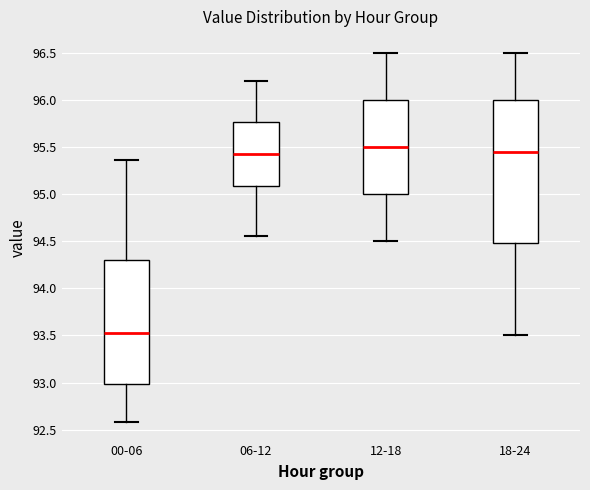

Where does the upper whisker of the box for 00-06 end on the y-axis? The values are not printed on the chart, so give them approximately, as read against the axis.

95.35